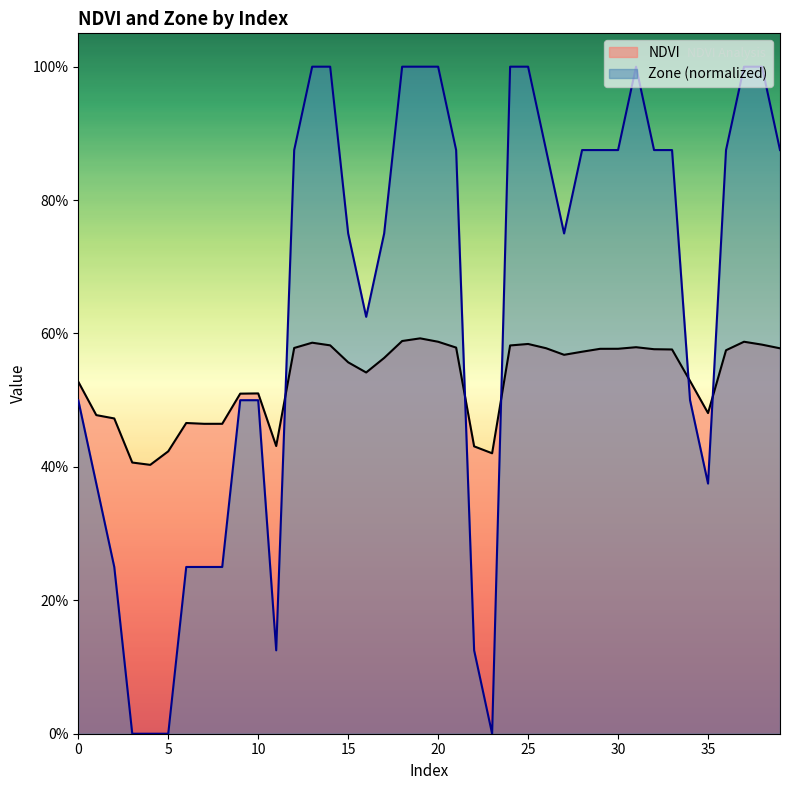

Count the NDVI values in the range 0 to 1.

40